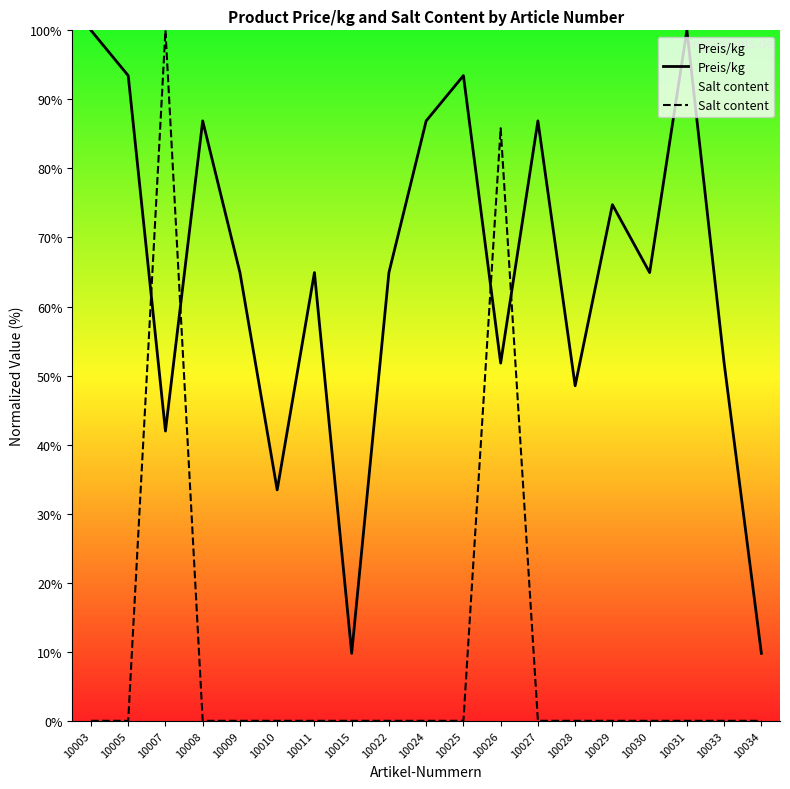

What is the approximate value of Preis/kg at 10011?

64.9